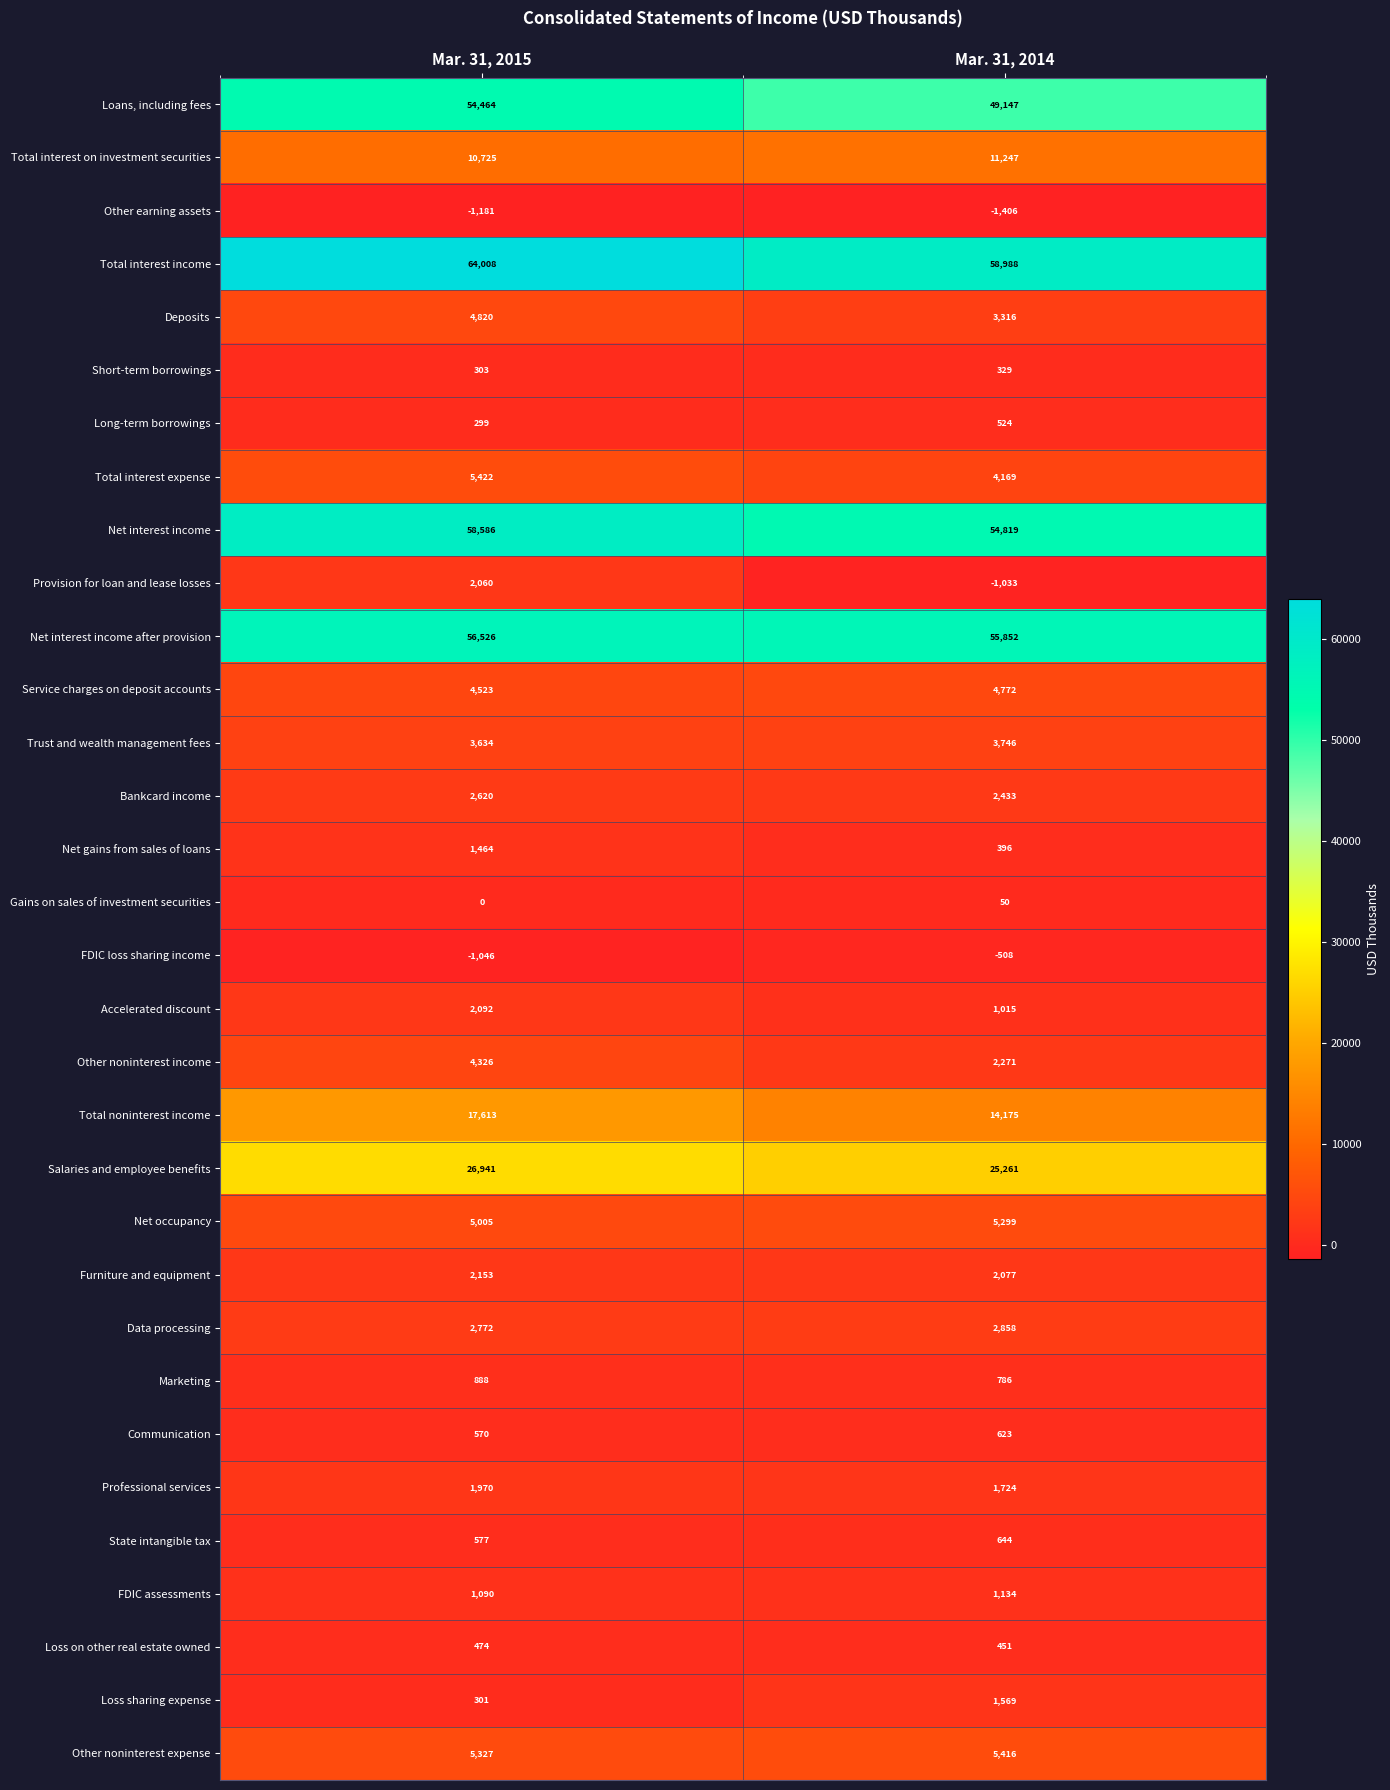

What is the spread (max minus min) of values at Mar. 31, 2015?

65189